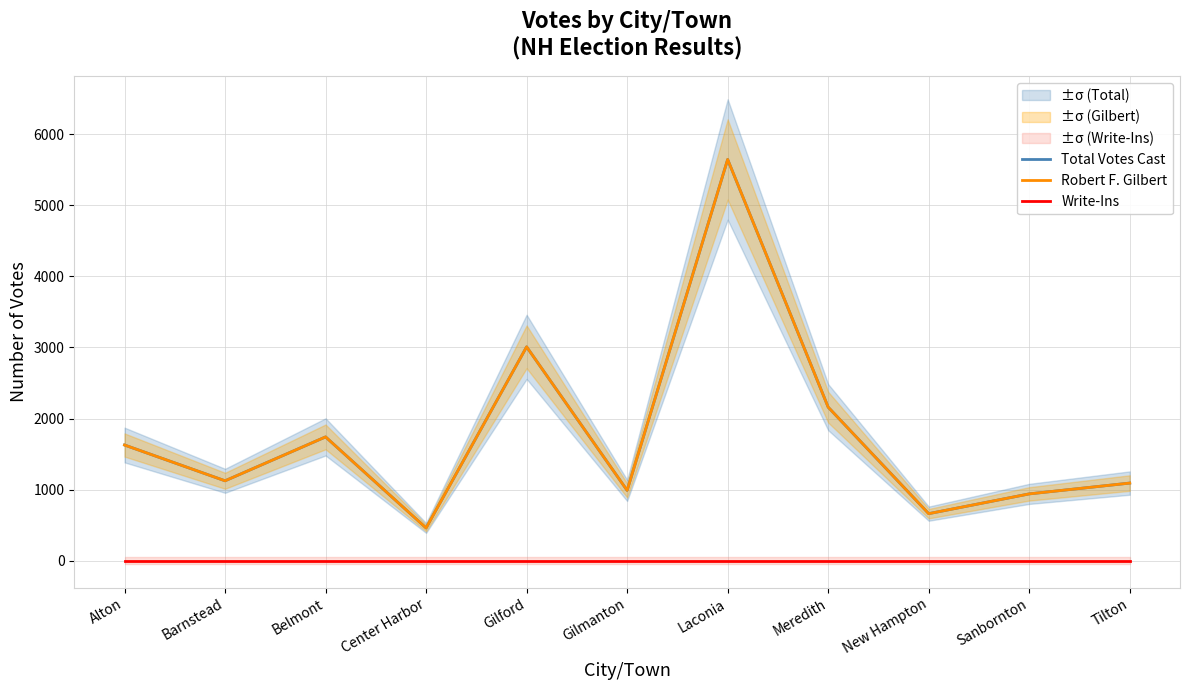

At which category does the chart reach its minimum across all series?

Alton